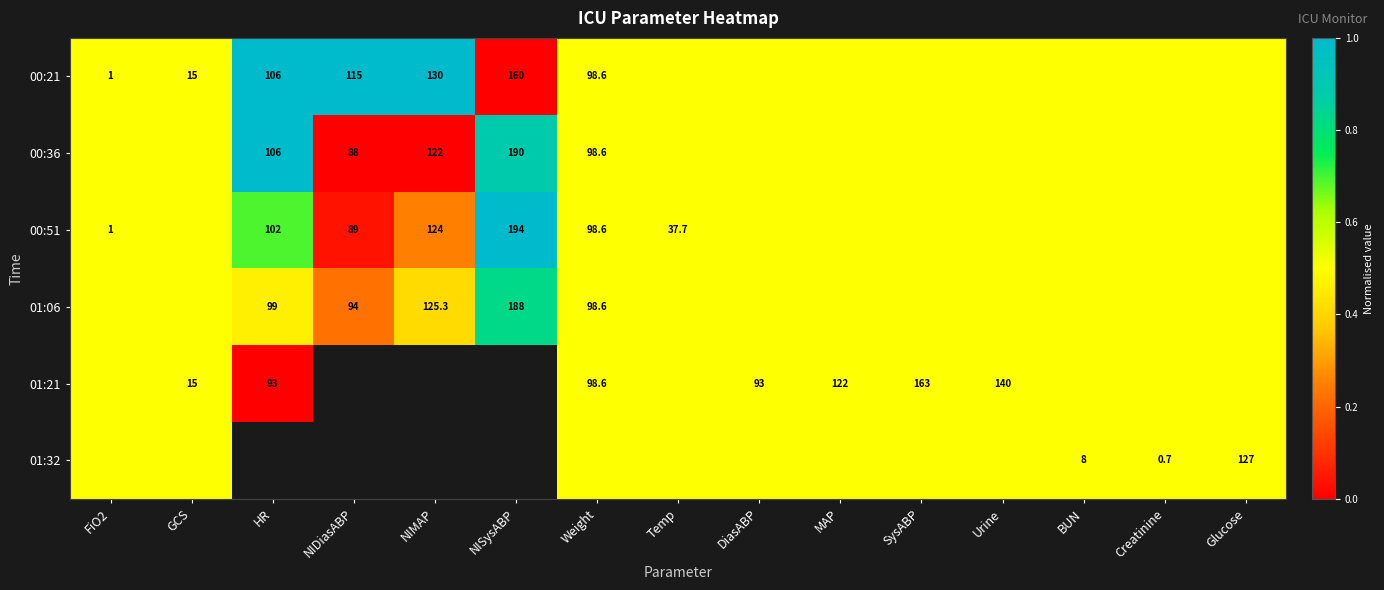

The 00:21 series shows 106.0 at HR. True or false?

True